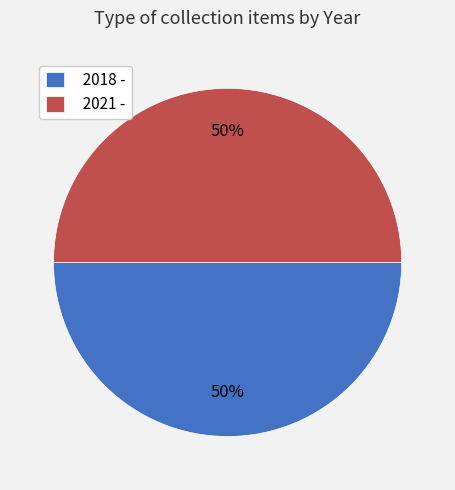

How many segments does this pie chart have?

2